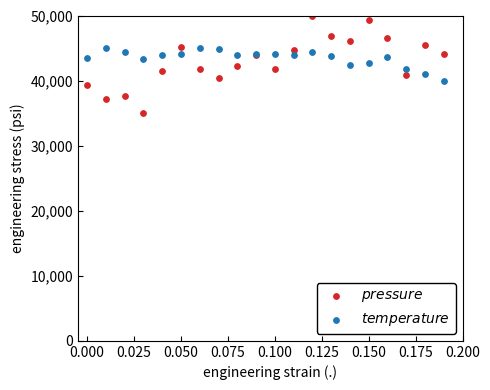

Which series has the largest Y range (max minus min)?

$pressure$